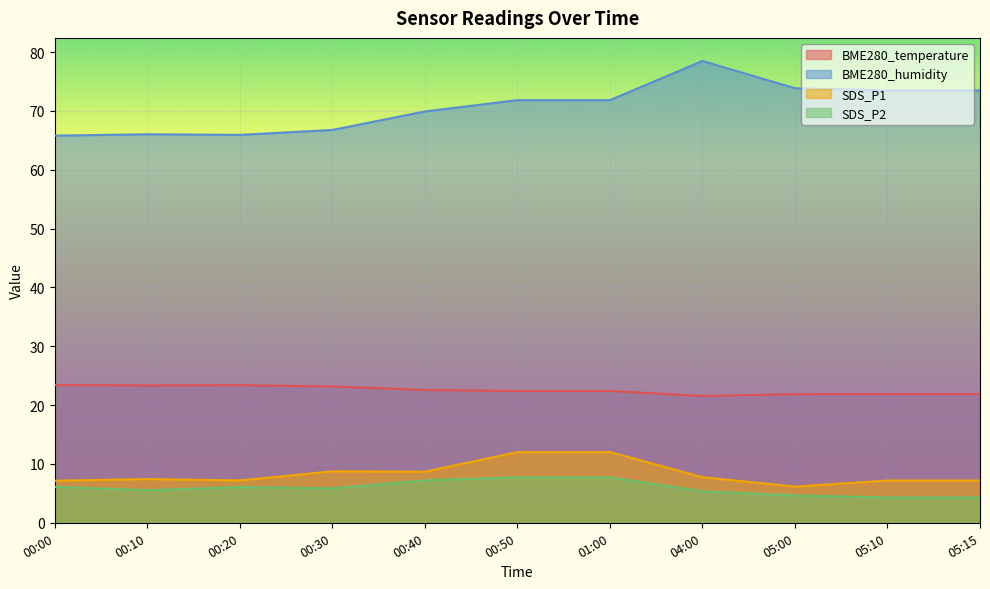

Which series has the widest spread of values?

BME280_humidity